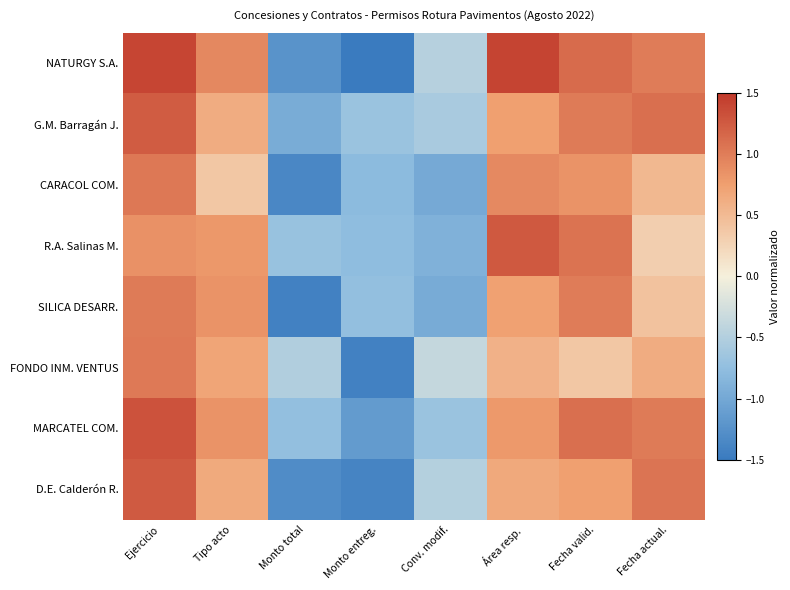

Reading left to right, what are all the values shown in this chart?

NATURGY S.A.: Ejercicio=1.4	Tipo acto=0.9	Monto total=-1.2	Monto entreg.=-1.5	Conv. modif.=-0.5	Área resp.=1.4	Fecha valid.=1.1	Fecha actual.=1.0
G.M. Barragán J.: Ejercicio=1.2	Tipo acto=0.6	Monto total=-1.0	Monto entreg.=-0.7	Conv. modif.=-0.6	Área resp.=0.7	Fecha valid.=1.0	Fecha actual.=1.1
CARACOL COM.: Ejercicio=1.0	Tipo acto=0.4	Monto total=-1.4	Monto entreg.=-0.8	Conv. modif.=-1.0	Área resp.=0.9	Fecha valid.=0.8	Fecha actual.=0.5
R.A. Salinas M.: Ejercicio=0.8	Tipo acto=0.8	Monto total=-0.7	Monto entreg.=-0.8	Conv. modif.=-0.9	Área resp.=1.3	Fecha valid.=1.1	Fecha actual.=0.3
SILICA DESARR.: Ejercicio=1.0	Tipo acto=0.8	Monto total=-1.4	Monto entreg.=-0.7	Conv. modif.=-1.0	Área resp.=0.7	Fecha valid.=1.0	Fecha actual.=0.4
FONDO INM. VENTUS: Ejercicio=1.0	Tipo acto=0.7	Monto total=-0.5	Monto entreg.=-1.4	Conv. modif.=-0.4	Área resp.=0.6	Fecha valid.=0.4	Fecha actual.=0.6
MARCATEL COM.: Ejercicio=1.3	Tipo acto=0.8	Monto total=-0.7	Monto entreg.=-1.1	Conv. modif.=-0.7	Área resp.=0.8	Fecha valid.=1.1	Fecha actual.=1.0
D.E. Calderón R.: Ejercicio=1.2	Tipo acto=0.6	Monto total=-1.3	Monto entreg.=-1.4	Conv. modif.=-0.5	Área resp.=0.7	Fecha valid.=0.7	Fecha actual.=1.1